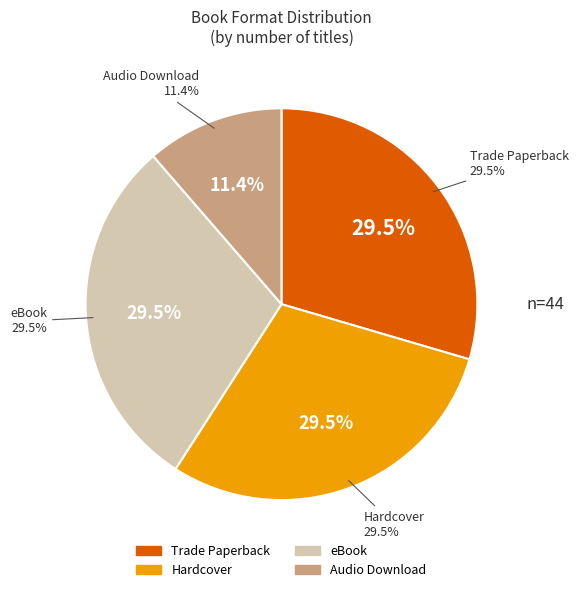

To the nearest percent, what is the combined percentage of Trade Paperback and Audio Download?

41%